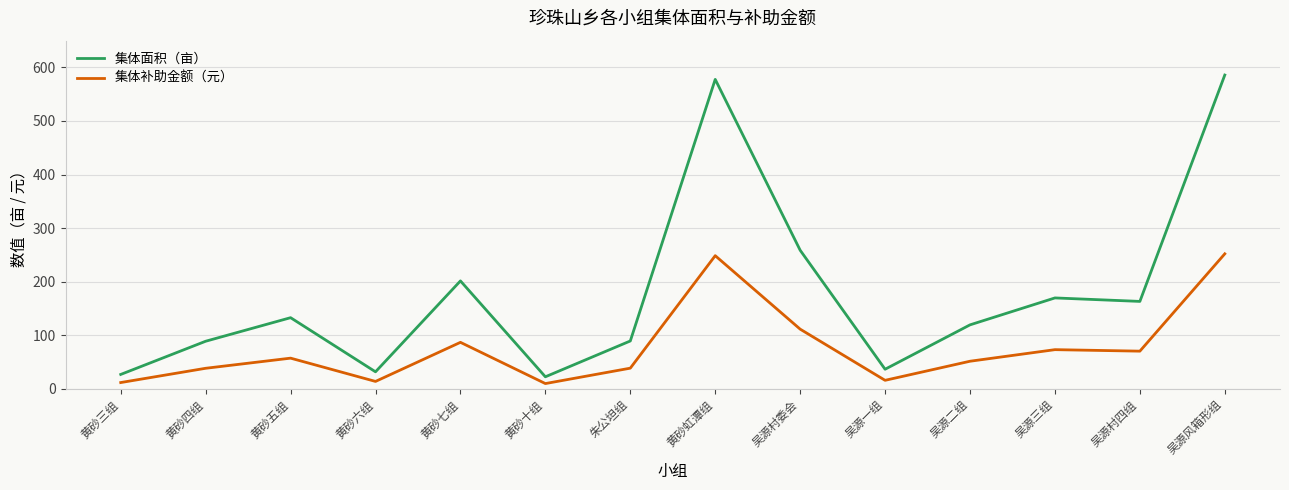

What is the difference between the maximum and minimum values in the 集体补助金额（元） series?

242.3